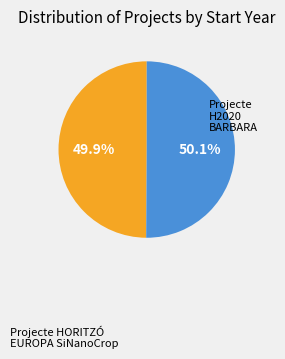

Does any single category account for the majority?

Yes